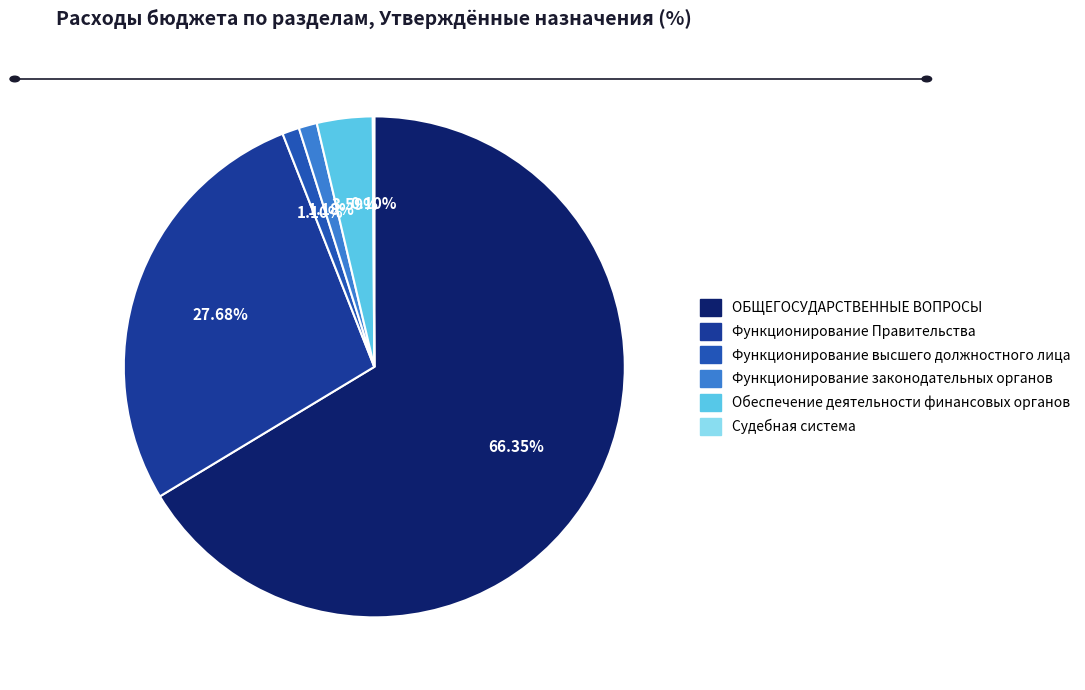

Is it true that Функционирование высшего должностного лица is 10% of the pie?

False